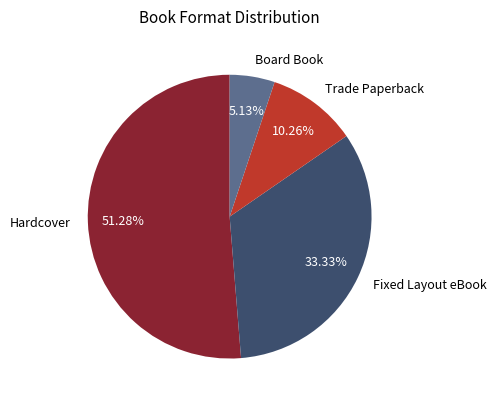

The Trade Paperback slice represents 16% of the pie. True or false?

False